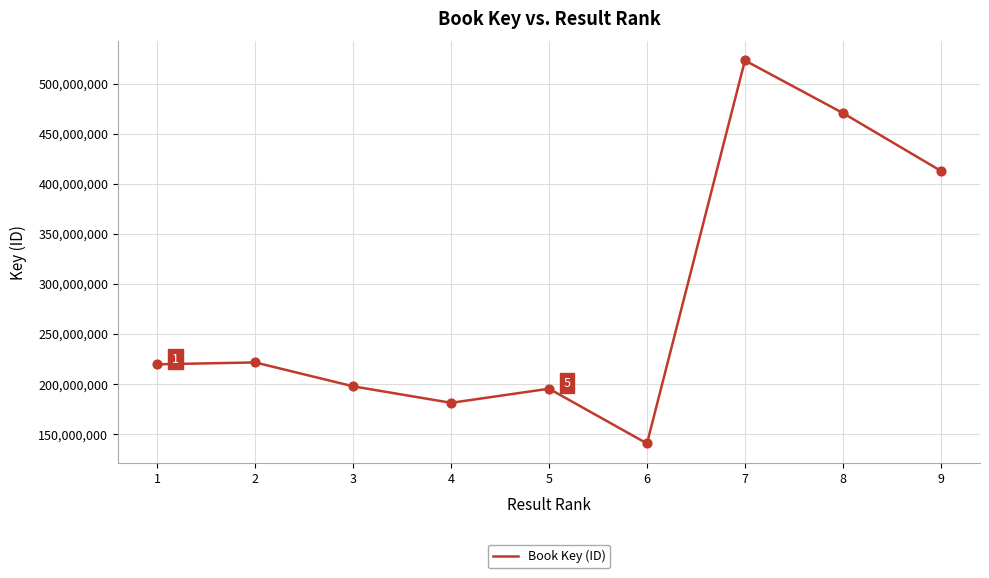

Between 9 and 7, which is larger?

7